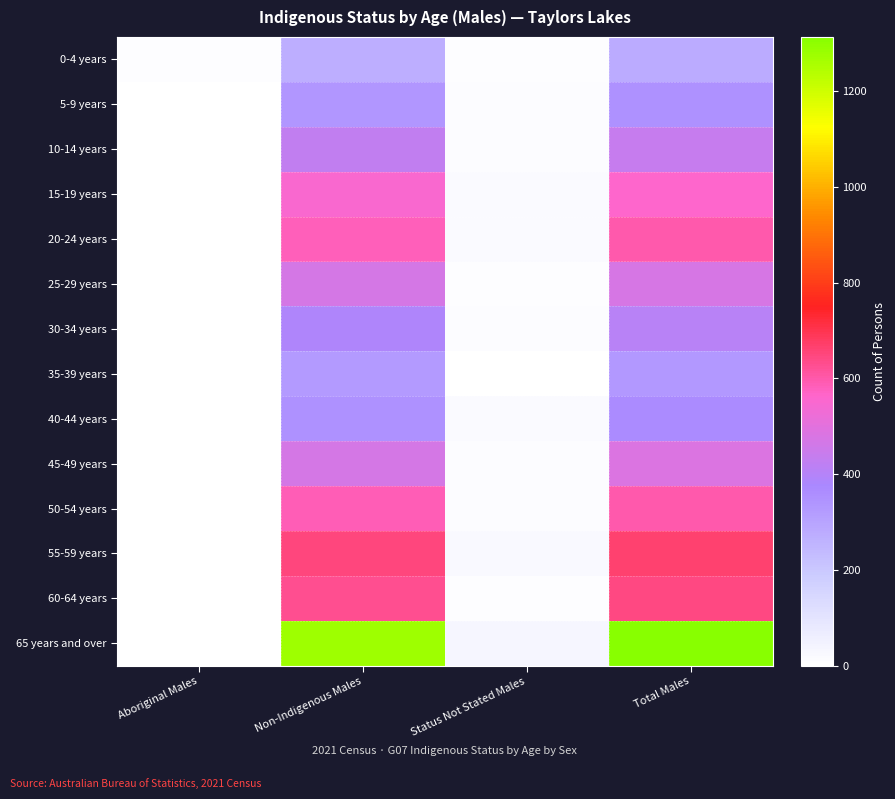

What is the maximum value shown in the chart?

1313